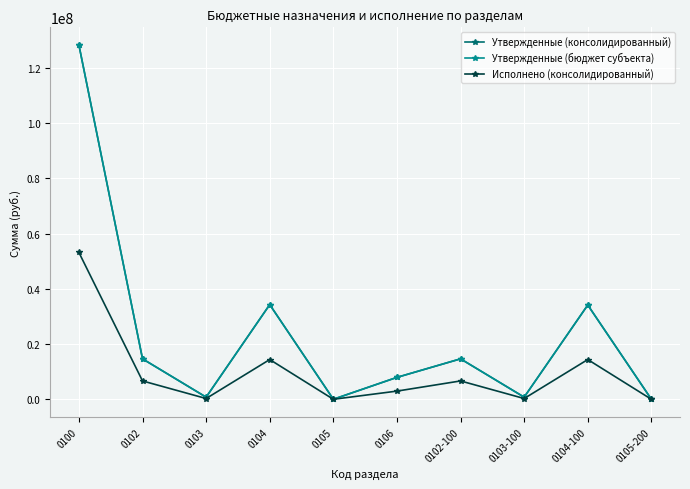

Is the value of Утвержденные (консолидированный) at 0105 greater than the value of Исполнено (консолидированный) at 0104-100?

No